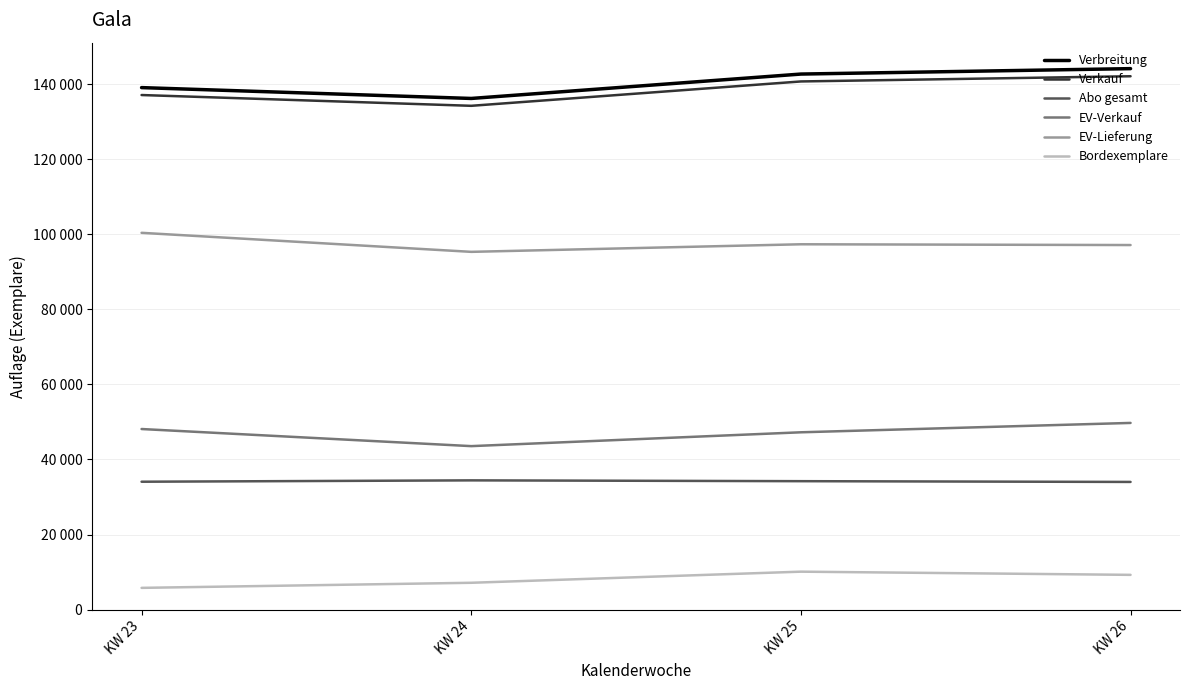

Count the Abo gesamt values in the range 34068 to 34429.

3